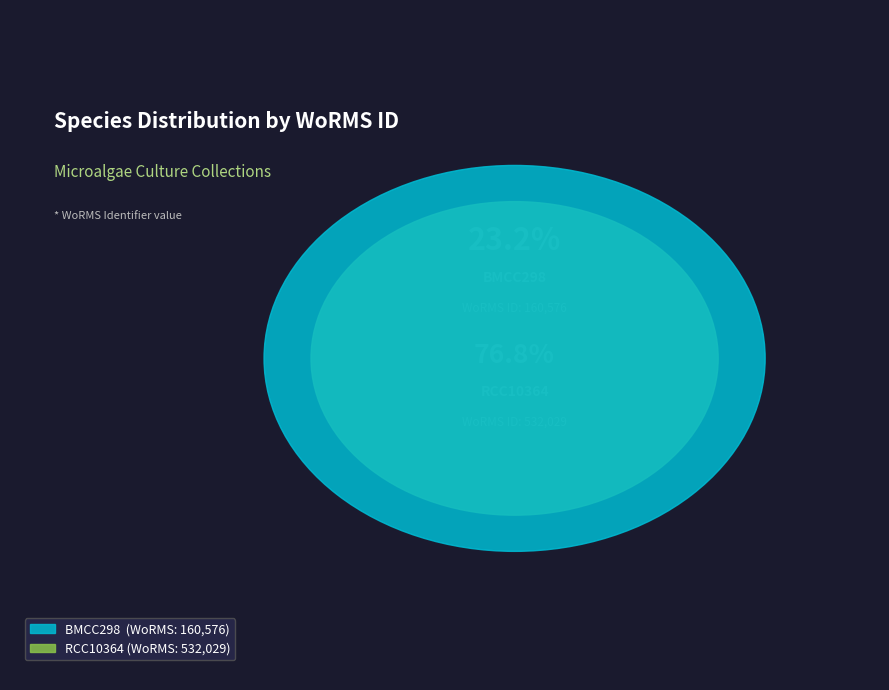

What percentage do RCC10364 and BMCC298 together represent?

100.0%